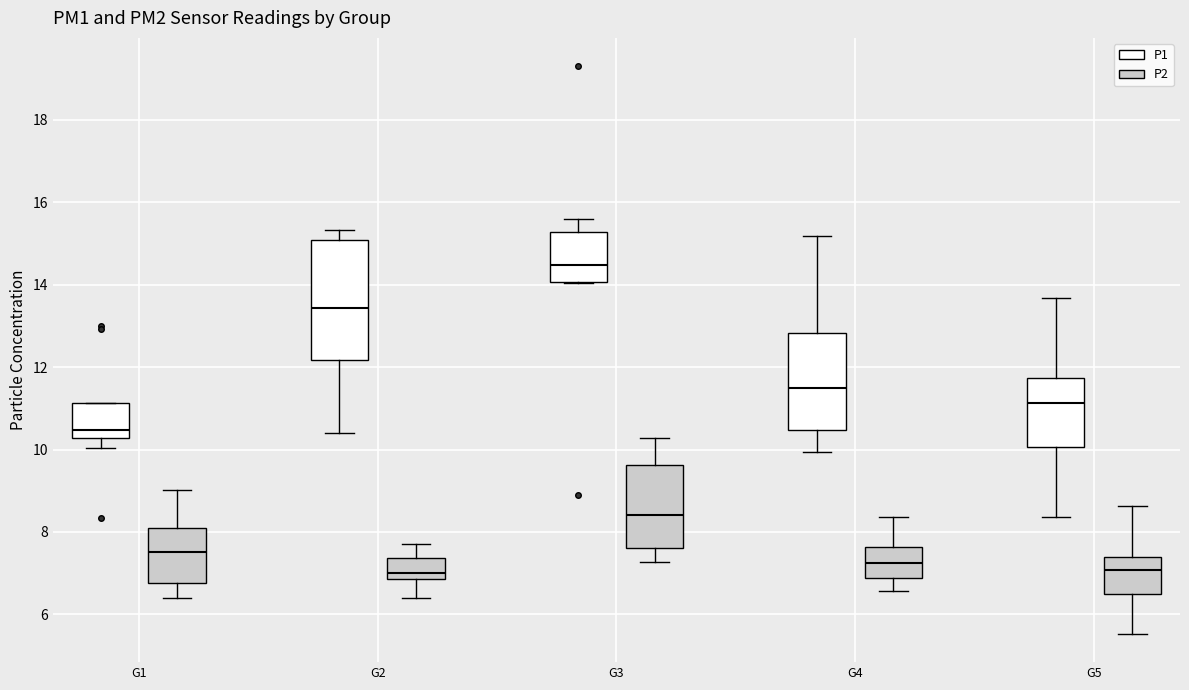

Where is the lower edge of the box for G3 (P1) on the y-axis? The values are not printed on the chart, so give them approximately, as read against the axis.

14.0